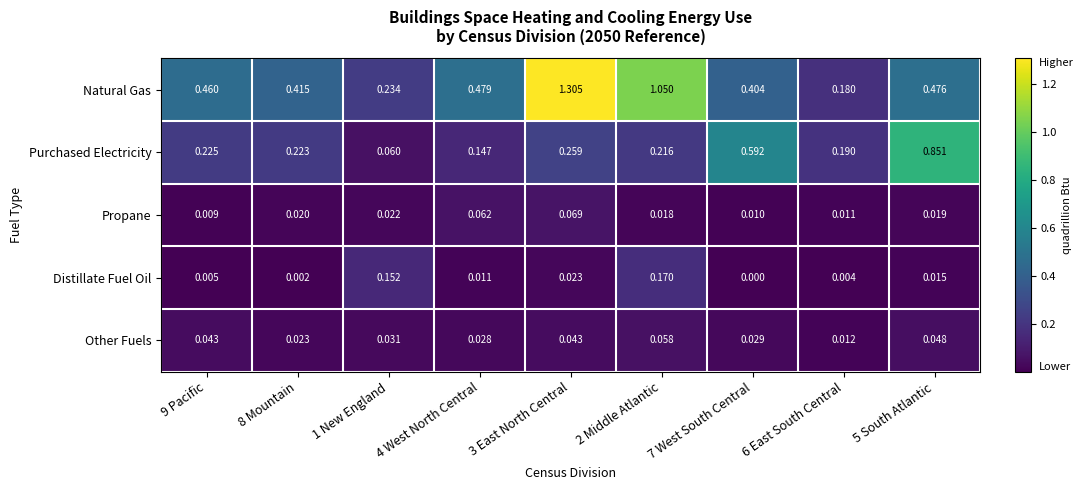

Which series has the largest total across all categories?

Natural Gas